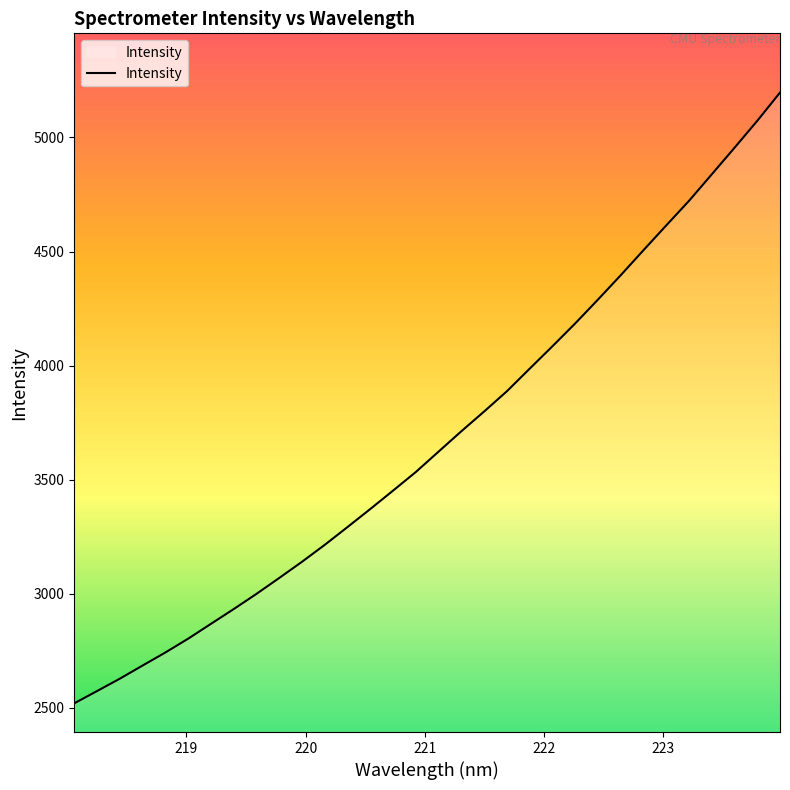

What is the greatest value displayed?

5196.7